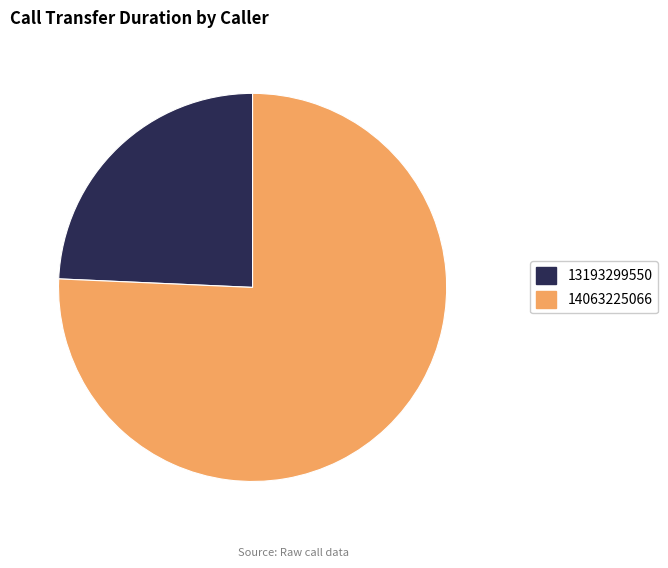

Rank the categories by value from highest to lowest.

14063225066, 13193299550